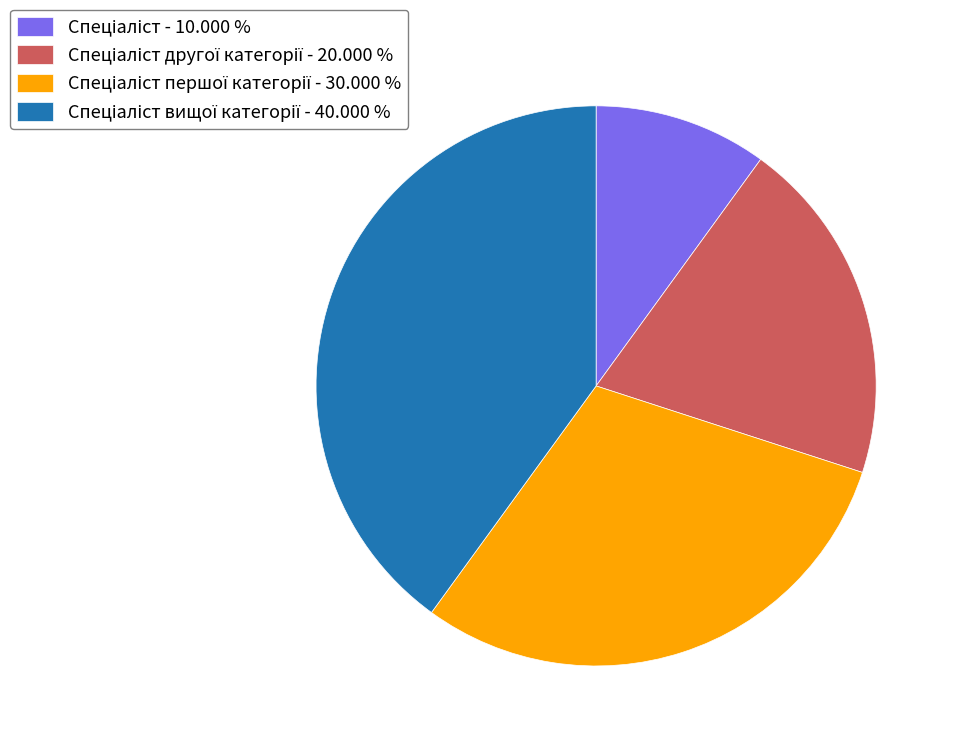

Is there a majority slice in this chart?

No